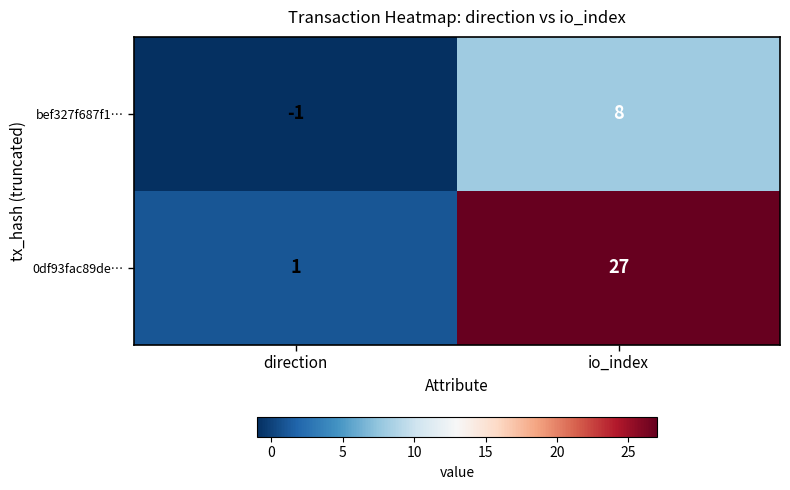

What is the difference between the highest and lowest values at direction?

2